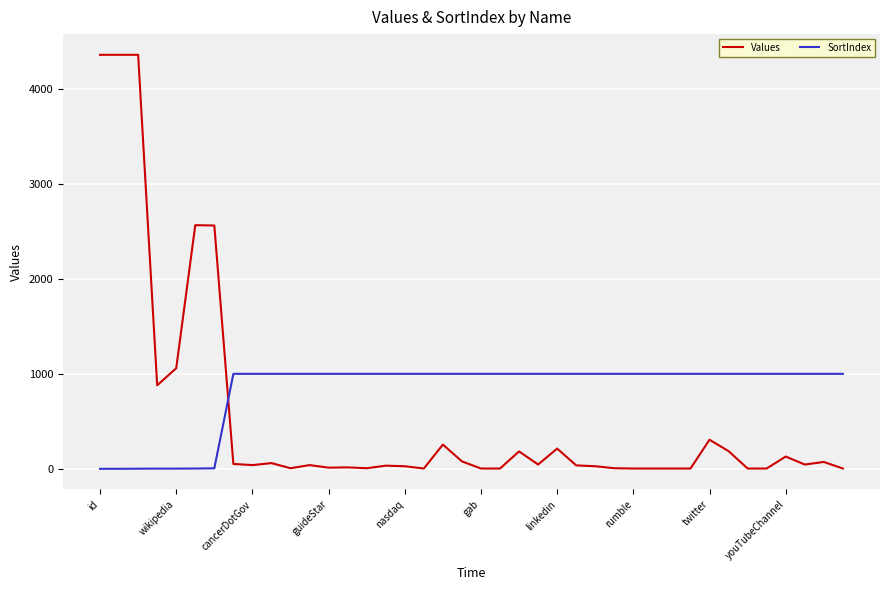

Which series has the largest range (max minus min)?

Values